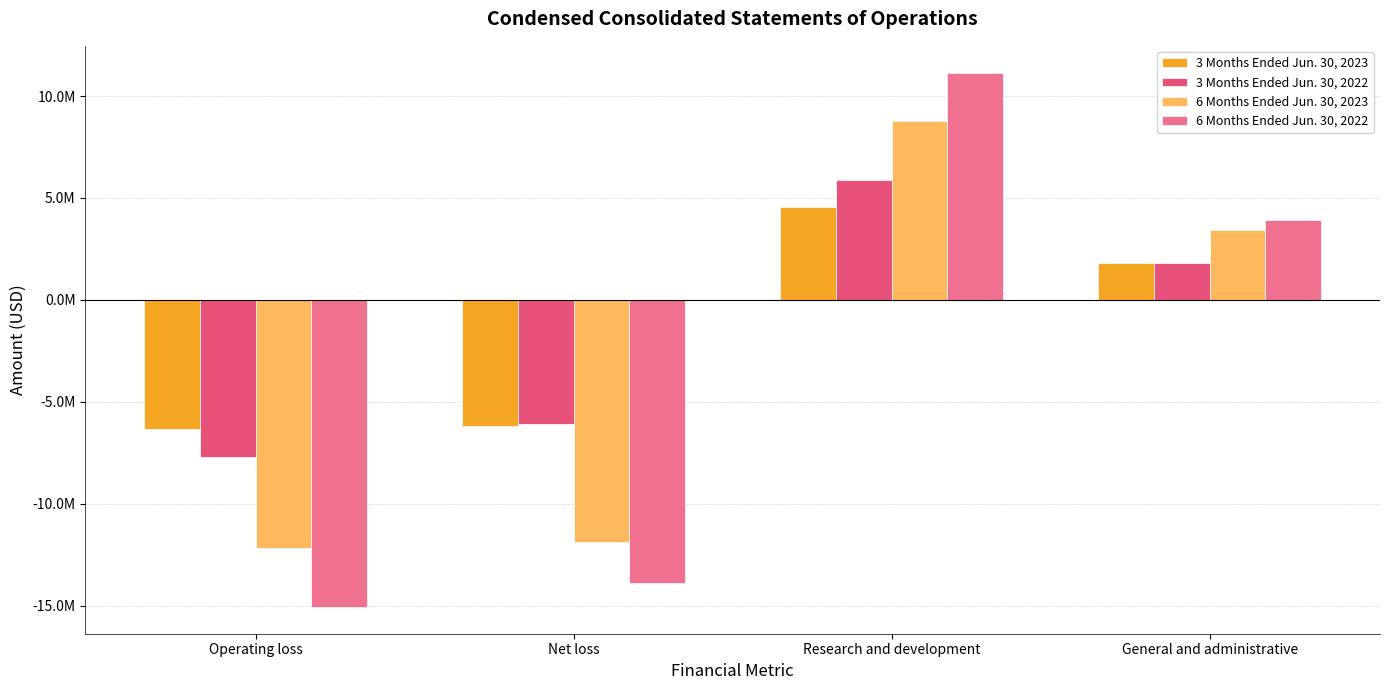

How many negative values does the 3 Months Ended Jun. 30, 2022 series have?

2